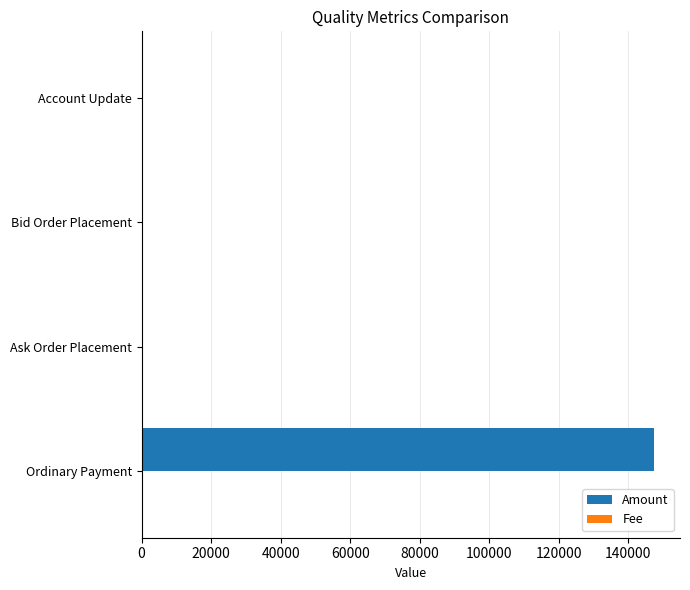

What is the sum of all Amount values?

147514